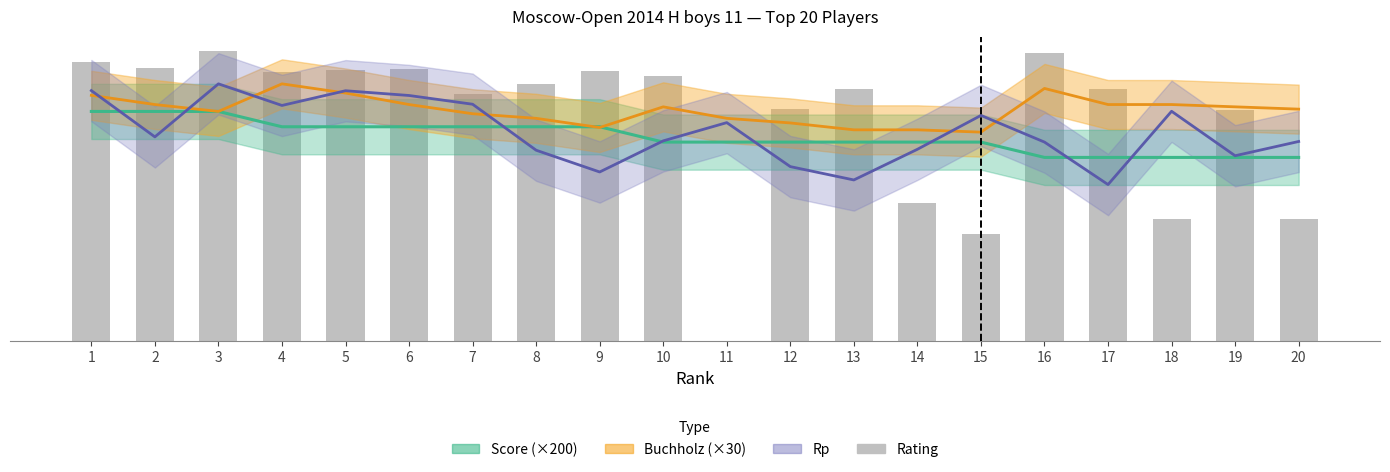

Reading left to right, extract all data points from this chart.

Score (×200): 1500	1500	1500	1400	1400	1400	1400	1400	1400	1300	1300	1300	1300	1300	1300	1200	1200	1200	1200	1200
Buchholz (×30): 1605	1545	1500	1680	1620	1545	1485	1455	1395	1530	1455	1425	1380	1380	1365	1650	1545	1545	1530	1515
Rp: 1636	1334	1680	1539	1635	1604	1547	1247	1105	1308	1427	1140	1053	1253	1474	1300	1023	1501	1211	1304
Rating: 1822	1782	1894	1758	1770	1780	1611	1677	1762	1729	0	1515	1645	900	700	1883	1647	800	1507	800